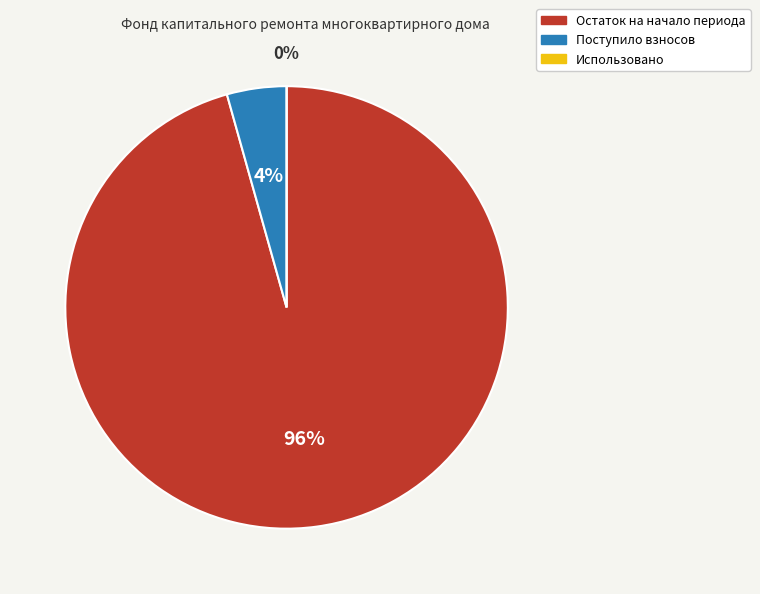

Rank the categories by value from lowest to highest.

Использовано, Поступило взносов, Остаток на начало периода